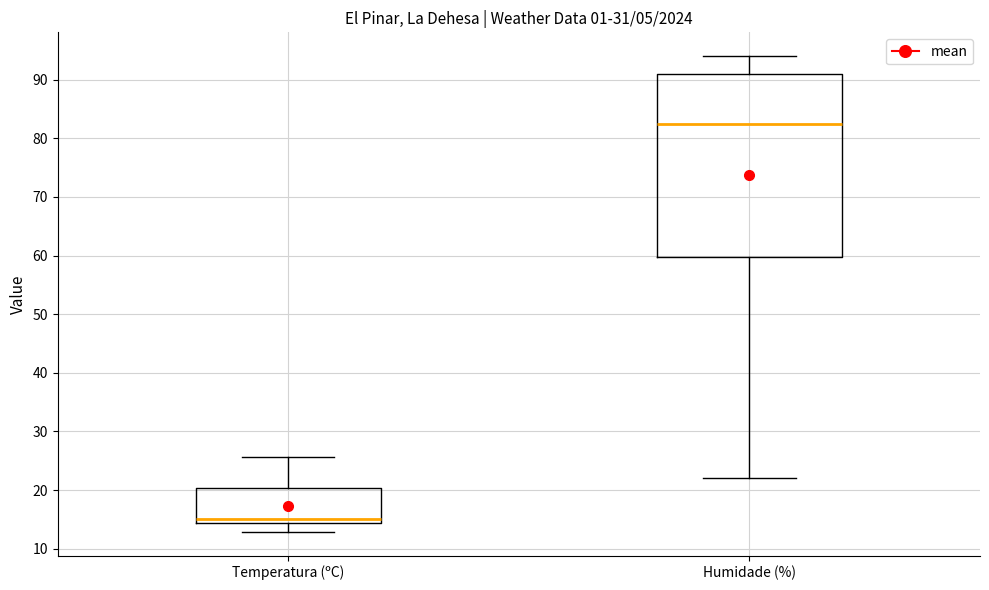

Reading left to right, transcribe this box plot: for each box, give where its median line is, the range the box spans, and where its two whiskers end, as read against the y-axis. The values are not printed on the chart, so give them approximately, as read against the axis.

Temperatura (ºC): median 15, box 14 to 20, whiskers 13 to 26
Humidade (%): median 83, box 60 to 91, whiskers 22 to 94